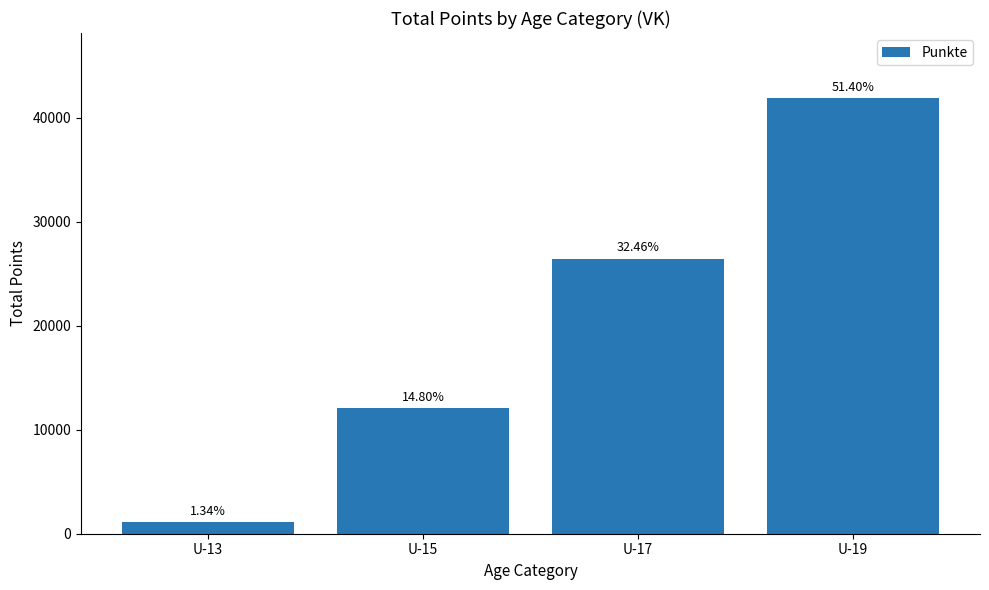

What is the change in value from U-15 to U-17?

+14385